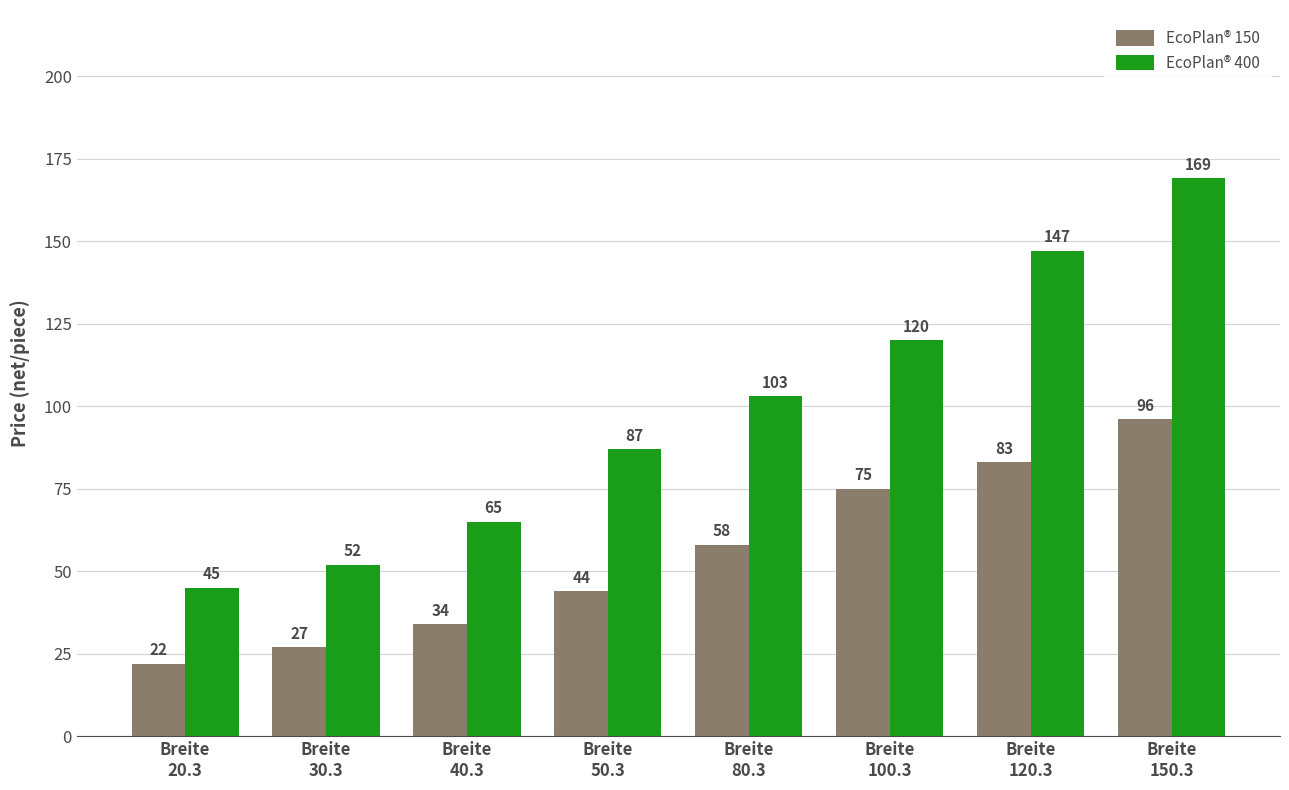

Rank the categories by EcoPlan® 150 value from highest to lowest.

Breite
150.3, Breite
120.3, Breite
100.3, Breite
80.3, Breite
50.3, Breite
40.3, Breite
30.3, Breite
20.3